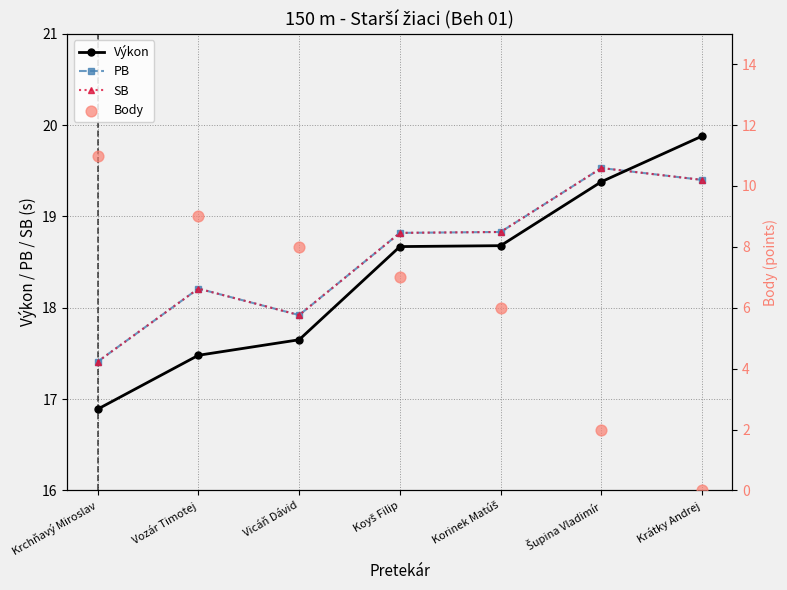

What are all the series names shown in the legend?

Výkon, PB, SB, Body